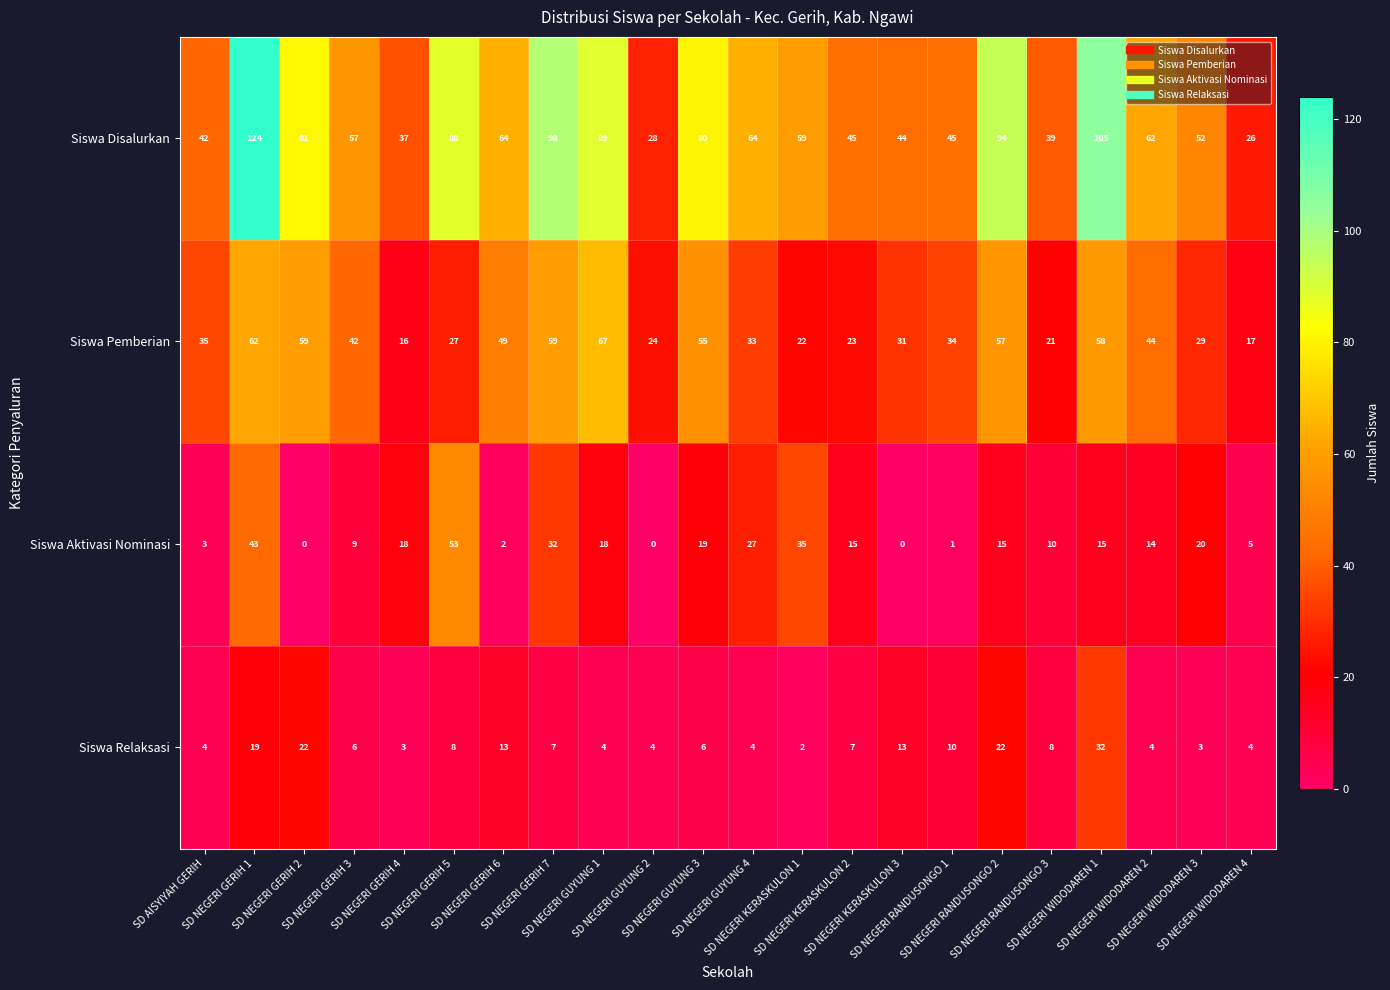

Which series has the largest range (max minus min)?

Siswa Disalurkan